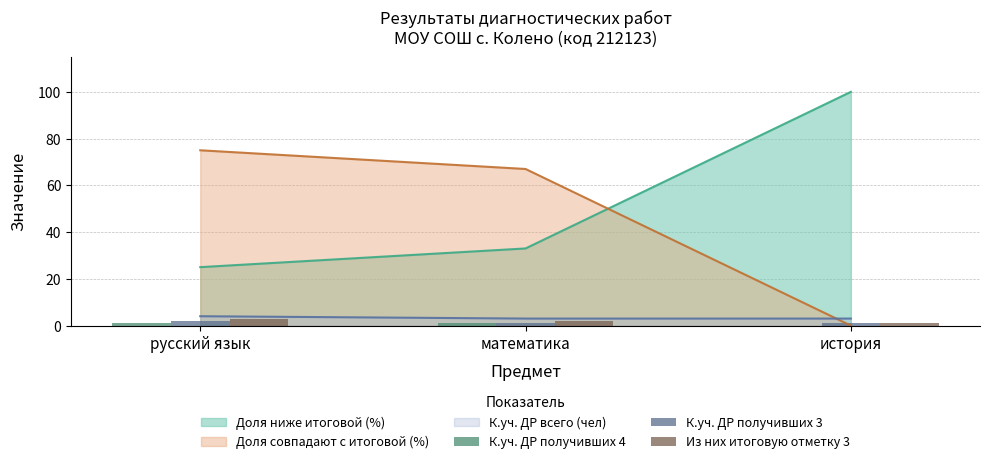

The Доля совпадают с итоговой (%) series shows 0 at история. True or false?

True